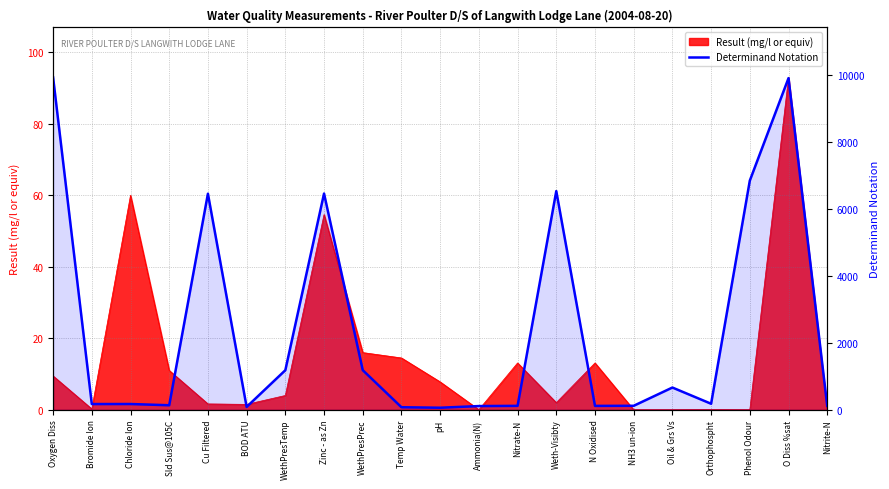

Which has a higher value, Nitrate-N or BOD ATU?

Nitrate-N